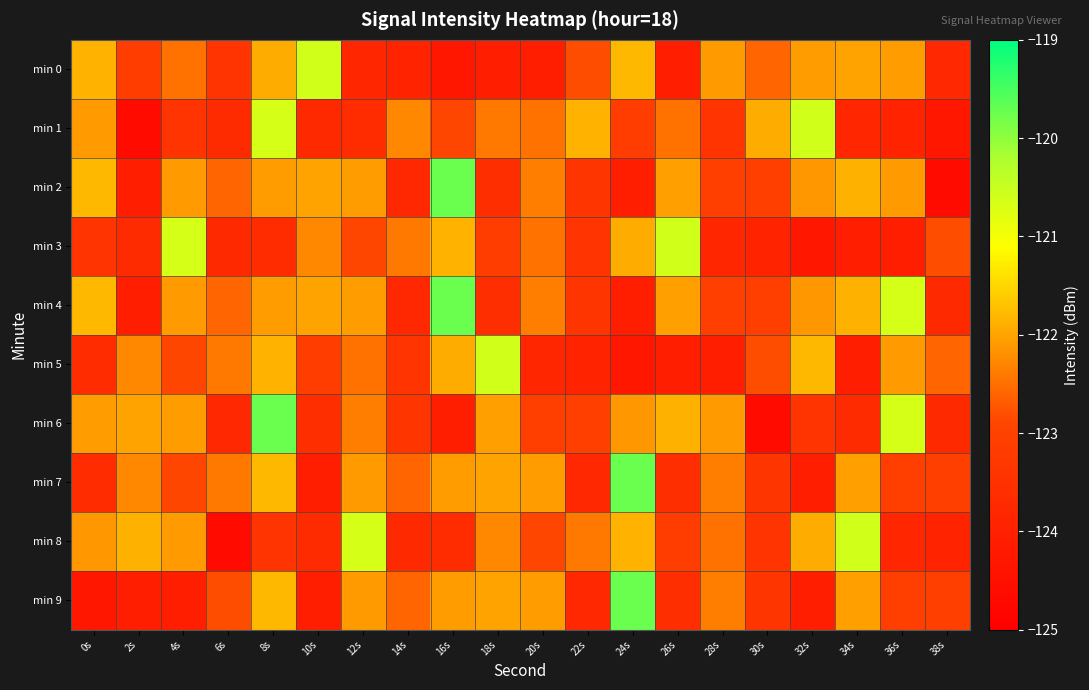

Reading left to right, extract all data points from this chart.

min 0: 0s=-121.9	2s=-123.1	4s=-122.5	6s=-123.4	8s=-121.9	10s=-120.6	12s=-123.8	14s=-123.9	16s=-124.3	18s=-124.1	20s=-124.0	22s=-122.8	24s=-121.8	26s=-124.1	28s=-122.1	30s=-122.6	32s=-122.1	34s=-122.0	36s=-122.1	38s=-123.8
min 1: 0s=-122.1	2s=-124.6	4s=-123.4	6s=-123.7	8s=-120.6	10s=-123.7	12s=-123.6	14s=-122.3	16s=-122.9	18s=-122.4	20s=-122.5	22s=-121.9	24s=-123.1	26s=-122.5	28s=-123.4	30s=-121.9	32s=-120.6	34s=-123.8	36s=-123.9	38s=-124.3
min 2: 0s=-121.8	2s=-124.1	4s=-122.1	6s=-122.6	8s=-122.1	10s=-122.0	12s=-122.1	14s=-123.8	16s=-119.7	18s=-123.6	20s=-122.4	22s=-123.4	24s=-124.1	26s=-122.1	28s=-123.1	30s=-123.1	32s=-122.1	34s=-121.9	36s=-122.1	38s=-124.6
min 3: 0s=-123.4	2s=-123.7	4s=-120.6	6s=-123.7	8s=-123.6	10s=-122.3	12s=-122.9	14s=-122.4	16s=-121.9	18s=-123.1	20s=-122.5	22s=-123.4	24s=-121.9	26s=-120.6	28s=-123.8	30s=-123.9	32s=-124.3	34s=-124.1	36s=-124.0	38s=-122.8
min 4: 0s=-121.8	2s=-124.1	4s=-122.1	6s=-122.6	8s=-122.1	10s=-122.0	12s=-122.1	14s=-123.8	16s=-119.7	18s=-123.6	20s=-122.4	22s=-123.4	24s=-124.1	26s=-122.1	28s=-123.1	30s=-123.1	32s=-122.1	34s=-121.9	36s=-120.6	38s=-123.7
min 5: 0s=-123.6	2s=-122.3	4s=-122.9	6s=-122.4	8s=-121.9	10s=-123.1	12s=-122.5	14s=-123.4	16s=-121.9	18s=-120.6	20s=-123.8	22s=-123.9	24s=-124.3	26s=-124.1	28s=-124.0	30s=-122.8	32s=-121.8	34s=-124.1	36s=-122.1	38s=-122.6
min 6: 0s=-122.1	2s=-122.0	4s=-122.1	6s=-123.8	8s=-119.7	10s=-123.6	12s=-122.4	14s=-123.4	16s=-124.1	18s=-122.1	20s=-123.1	22s=-123.1	24s=-122.1	26s=-121.9	28s=-122.1	30s=-124.6	32s=-123.4	34s=-123.7	36s=-120.6	38s=-123.7
min 7: 0s=-123.6	2s=-122.3	4s=-122.9	6s=-122.4	8s=-121.8	10s=-124.1	12s=-122.1	14s=-122.6	16s=-122.1	18s=-122.0	20s=-122.1	22s=-123.8	24s=-119.7	26s=-123.6	28s=-122.4	30s=-123.4	32s=-124.1	34s=-122.1	36s=-123.1	38s=-123.1
min 8: 0s=-122.1	2s=-121.9	4s=-122.1	6s=-124.6	8s=-123.4	10s=-123.7	12s=-120.6	14s=-123.7	16s=-123.6	18s=-122.3	20s=-122.9	22s=-122.4	24s=-121.9	26s=-123.1	28s=-122.5	30s=-123.4	32s=-121.9	34s=-120.6	36s=-123.8	38s=-123.9
min 9: 0s=-124.3	2s=-124.1	4s=-124.0	6s=-122.8	8s=-121.8	10s=-124.1	12s=-122.1	14s=-122.6	16s=-122.1	18s=-122.0	20s=-122.1	22s=-123.8	24s=-119.7	26s=-123.6	28s=-122.4	30s=-123.4	32s=-124.1	34s=-122.1	36s=-123.1	38s=-123.1